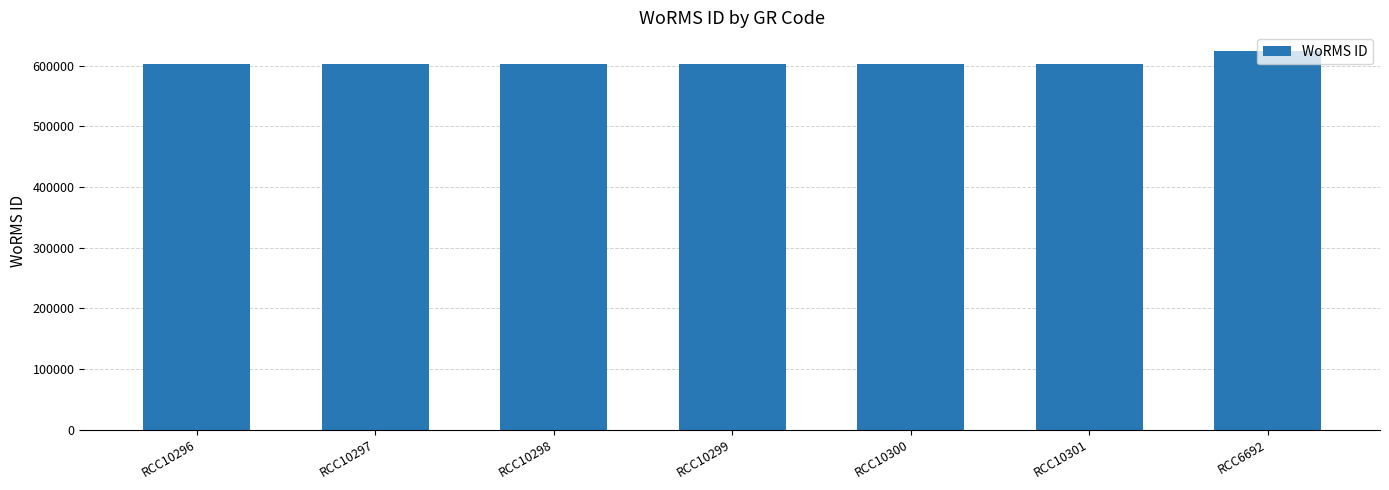

What is the greatest value displayed?

623865